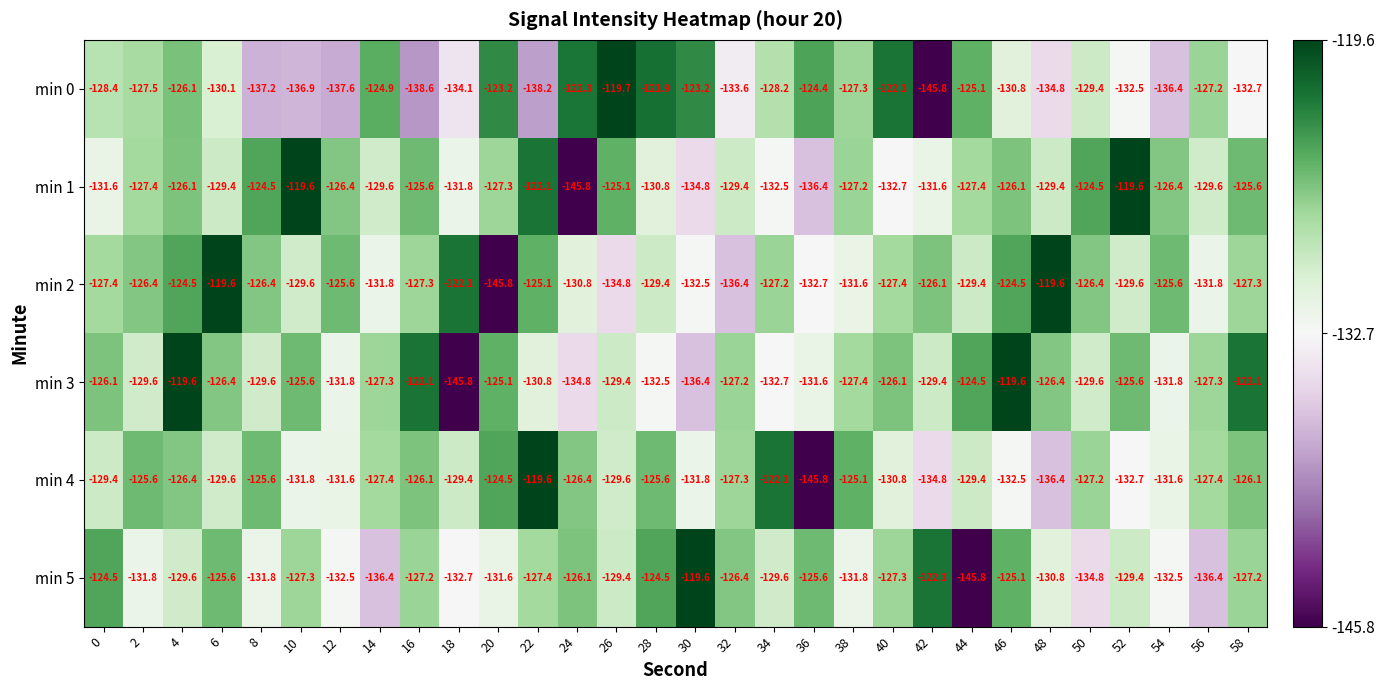

How many series are shown in this chart?

6